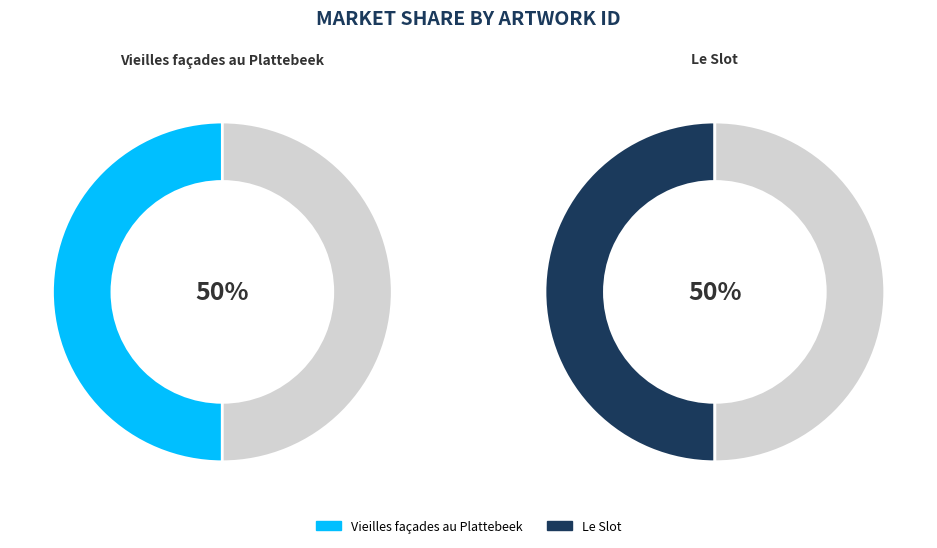

Rank the categories by value from highest to lowest.

Le Slot, Vieilles façades au Plattebeek